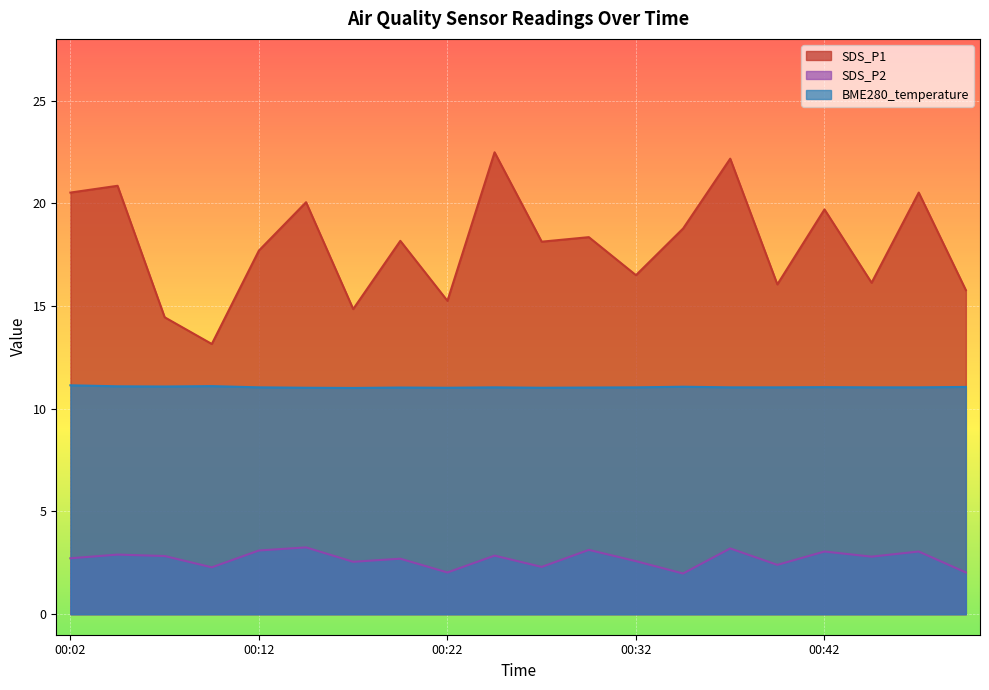

What is the value of the SDS_P2 point at the 19th from the left?

3.0